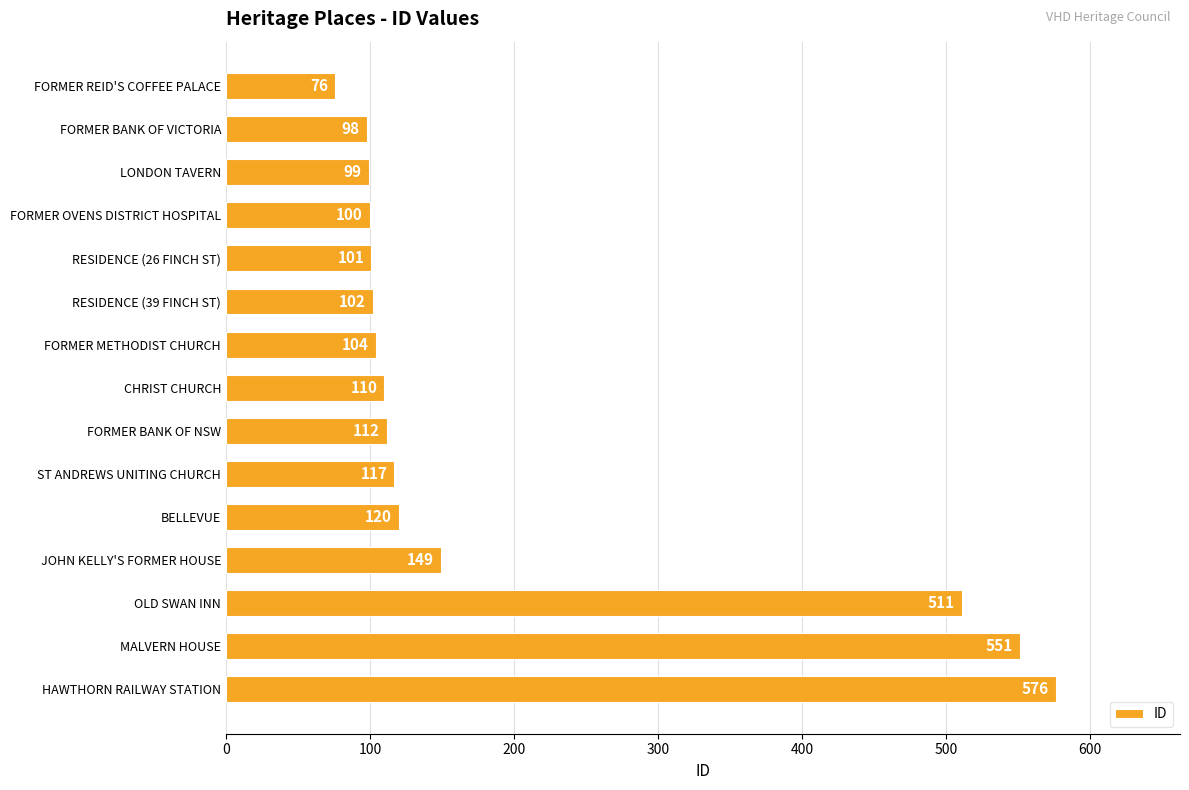

The value at FORMER REID'S COFFEE PALACE is 127. True or false?

False